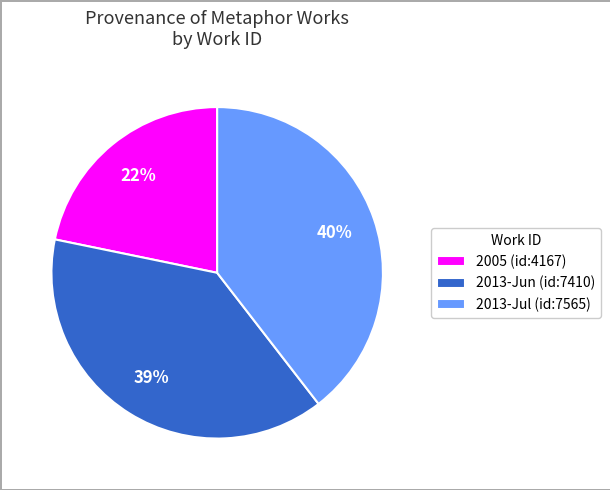

Is there a majority slice in this chart?

No